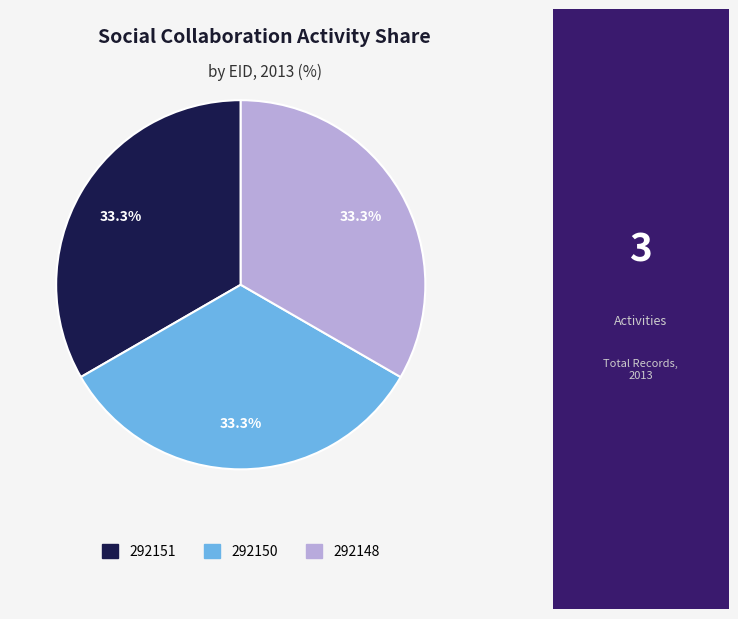

How many segments does this pie chart have?

3